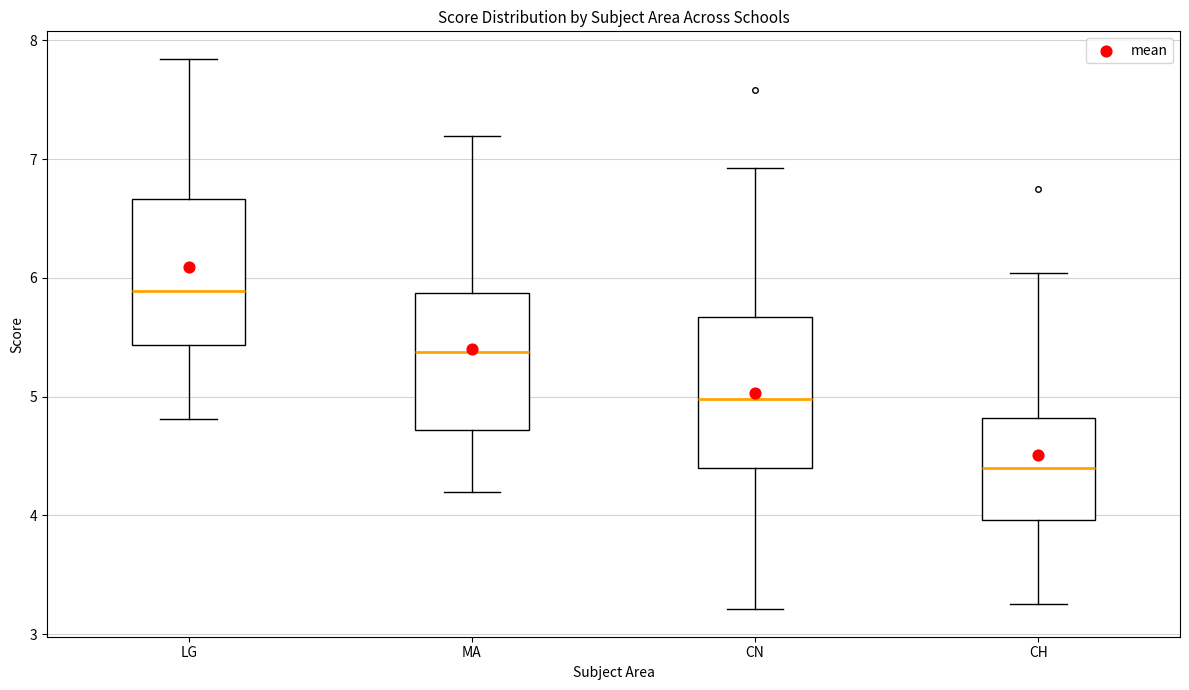

Reading left to right, read every box against the y-axis: the position of its median line, the range the box covers, and the ends of its whiskers. The values are not printed on the chart, so give them approximately, as read against the axis.

LG: median 5.9, box 5.4 to 6.7, whiskers 4.8 to 7.8
MA: median 5.4, box 4.7 to 5.9, whiskers 4.2 to 7.2
CN: median 5.0, box 4.4 to 5.7, whiskers 3.2 to 6.9
CH: median 4.4, box 4.0 to 4.8, whiskers 3.3 to 6.0